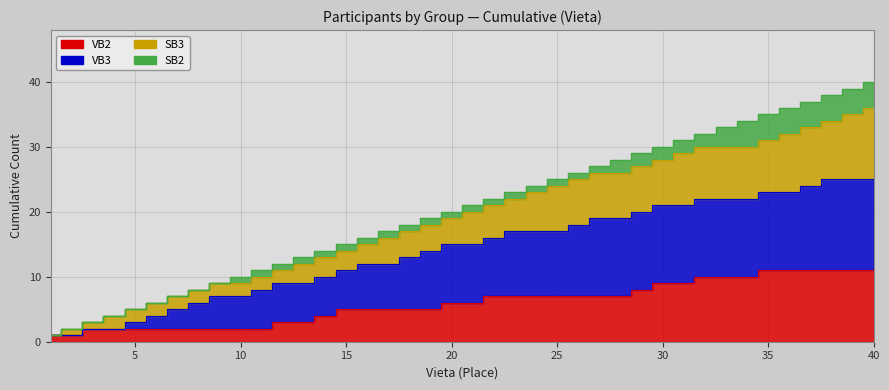

How many lines are shown in the chart?

4